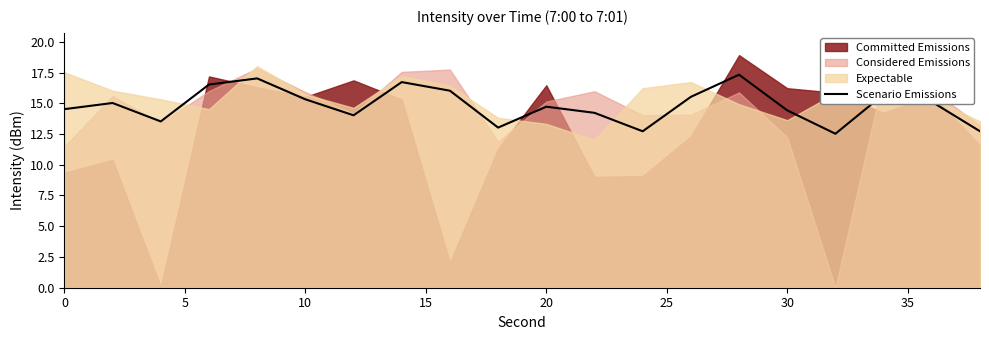

What is the value of the 15th point from the left?

17.3